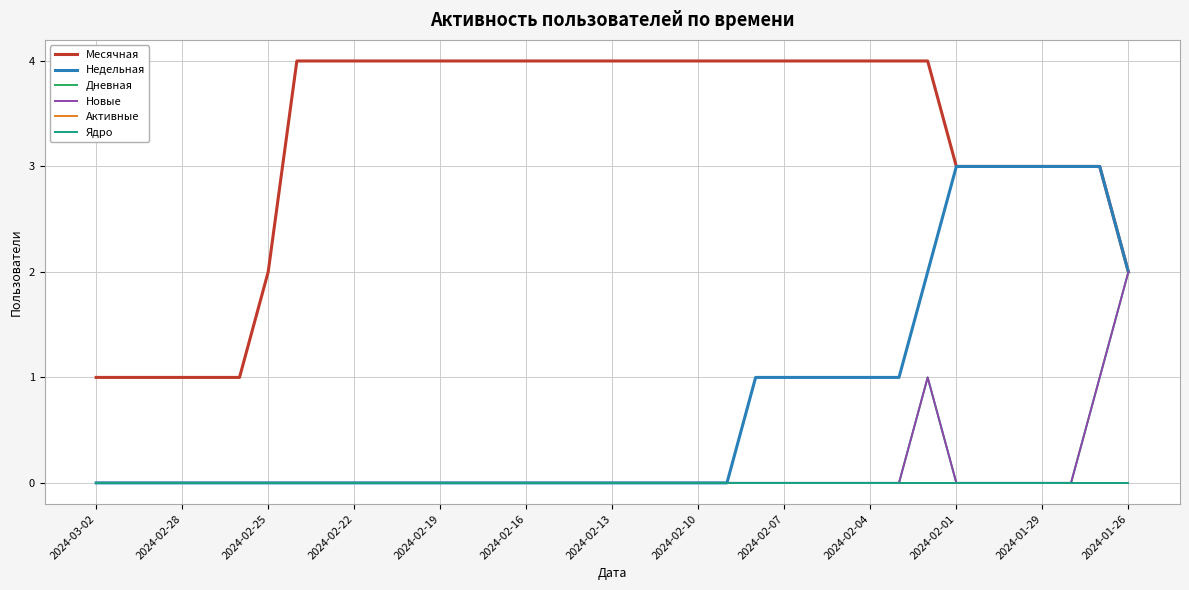

Which series has the widest spread of values?

Месячная